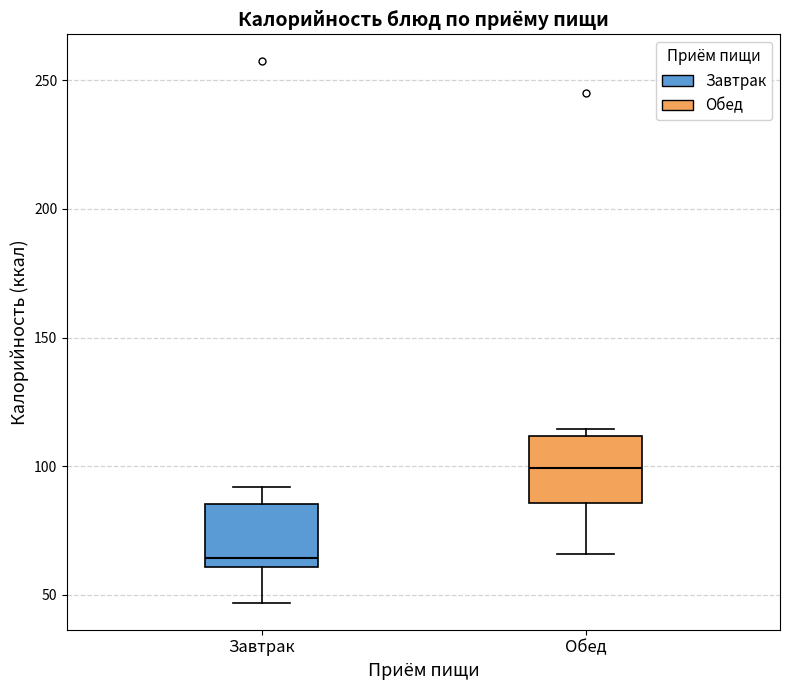

Reading left to right, transcribe this box plot: for each box, give where its median line is, the range the box spans, and where its two whiskers end, as read against the y-axis. The values are not printed on the chart, so give them approximately, as read against the axis.

Завтрак: median 65, box 60 to 85, whiskers 45 to 90
Обед: median 100, box 85 to 110, whiskers 65 to 115